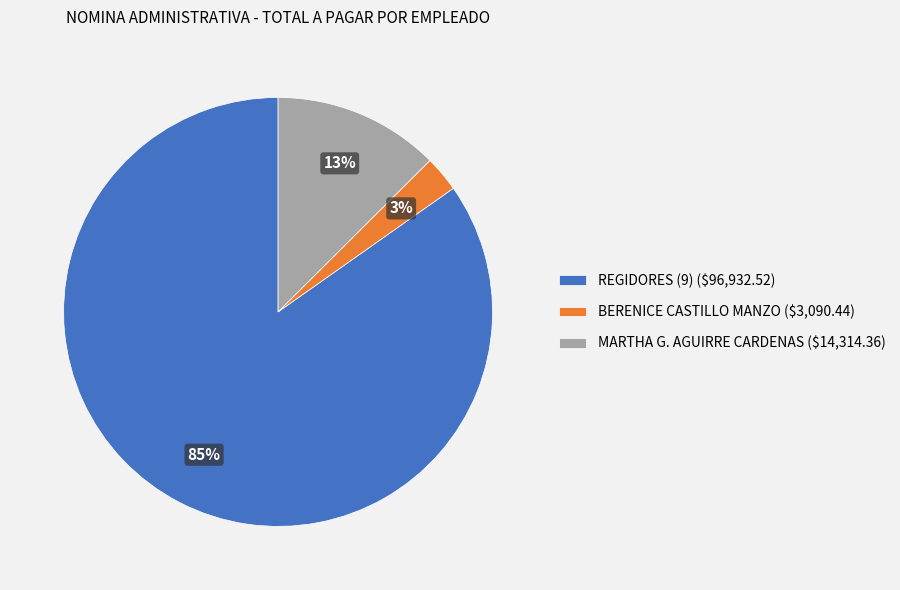

Which category has the smallest portion of the pie?

BERENICE CASTILLO MANZO ($3,090.44)